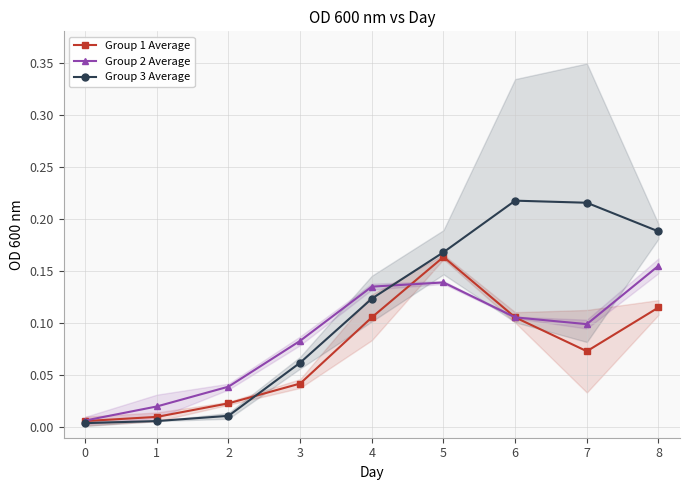

What is the difference between the maximum and minimum values in the Group 1 Average series?

0.2